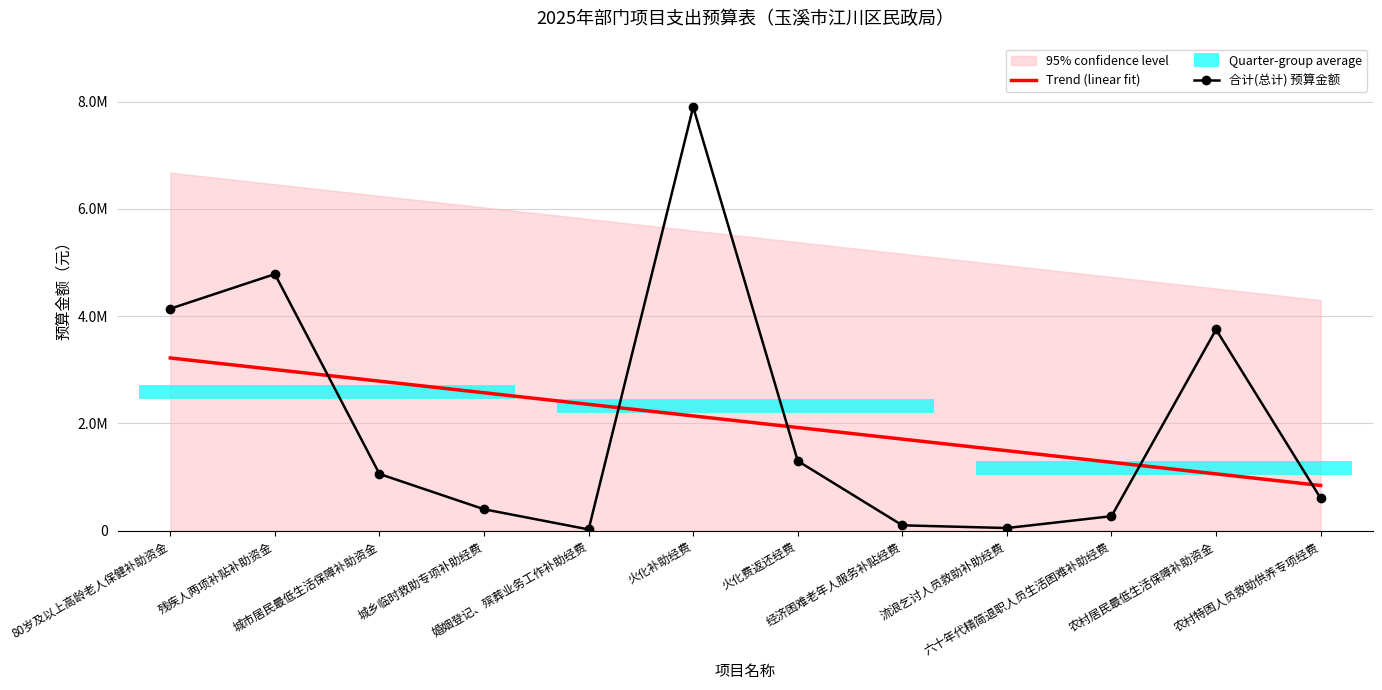

How many lines are shown in the chart?

2